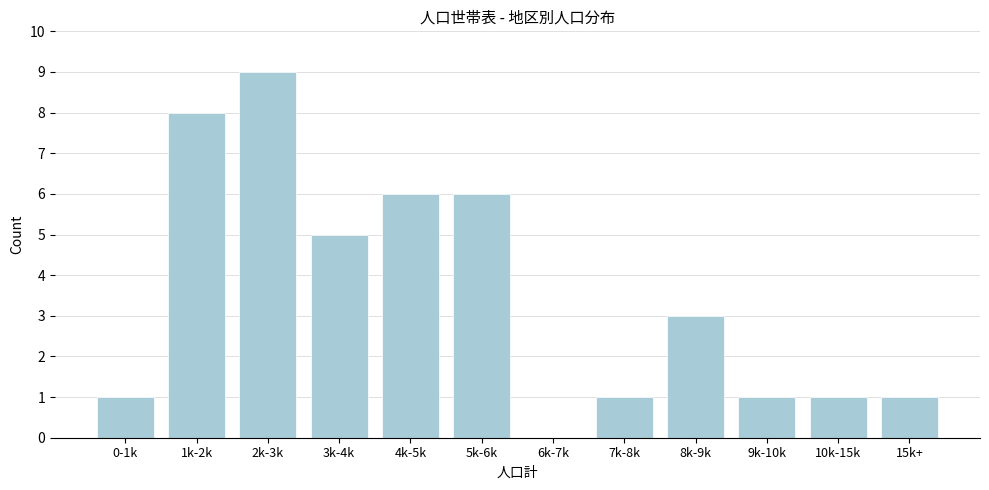

Reading left to right, list all the values displayed in this chart.

0-1k=1	1k-2k=8	2k-3k=9	3k-4k=5	4k-5k=6	5k-6k=6	6k-7k=0	7k-8k=1	8k-9k=3	9k-10k=1	10k-15k=1	15k+=1